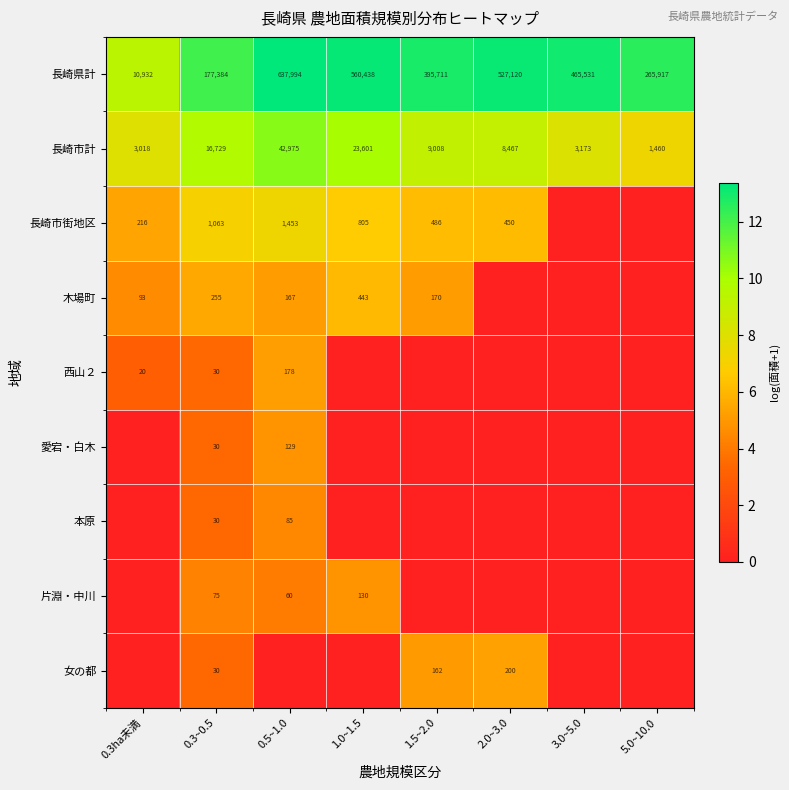

What value does the 長崎市計 series have at 1.5~2.0?

9008